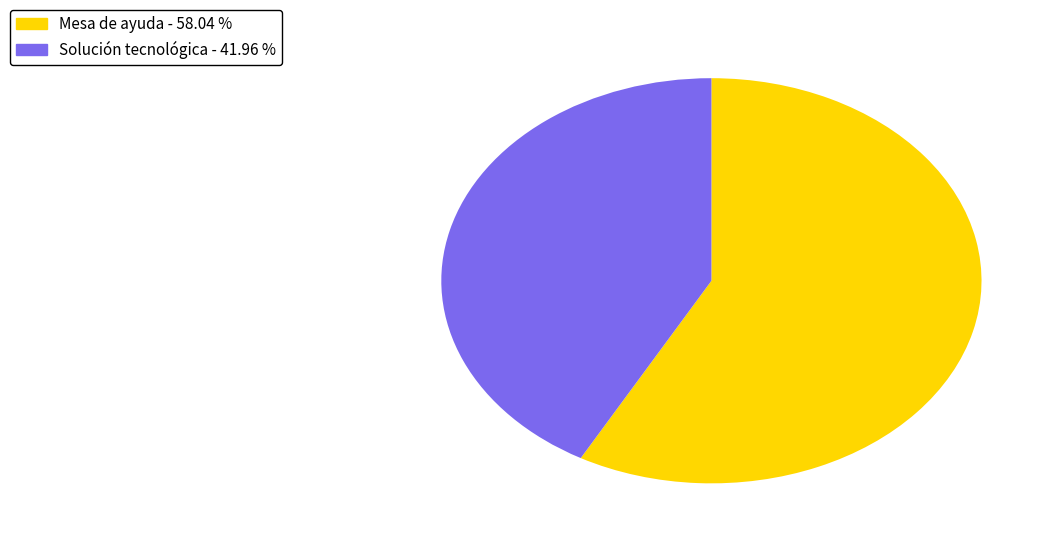

Is there any slice that represents more than half of the pie?

Yes